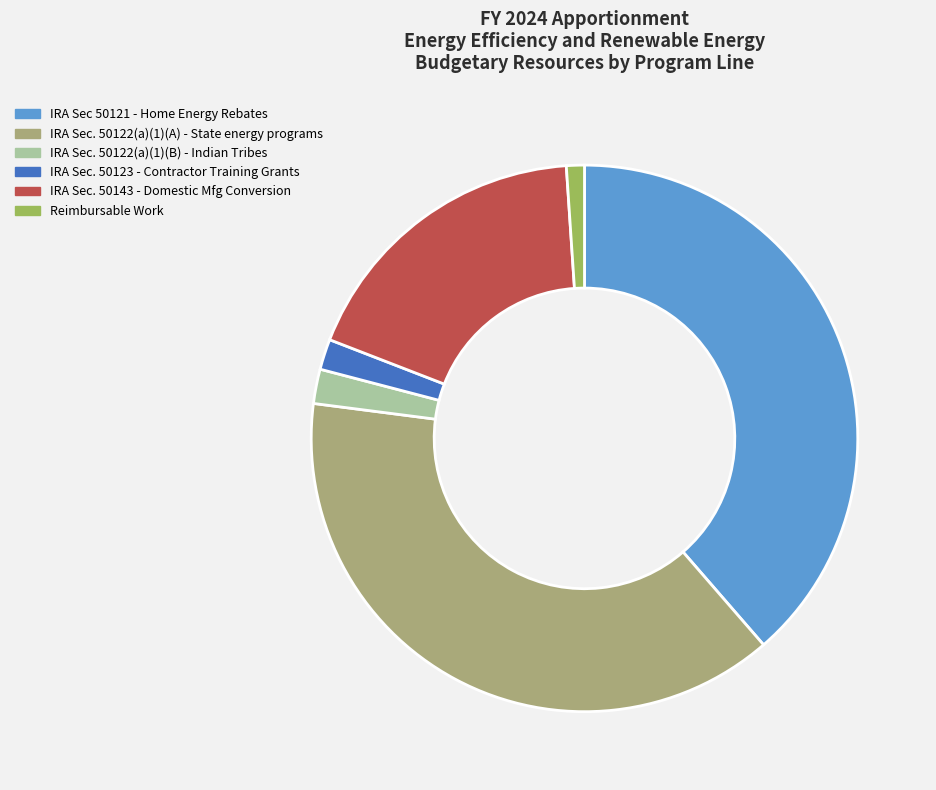

Between IRA Sec 50121 - Home Energy Rebates and Reimbursable Work, which is larger?

IRA Sec 50121 - Home Energy Rebates